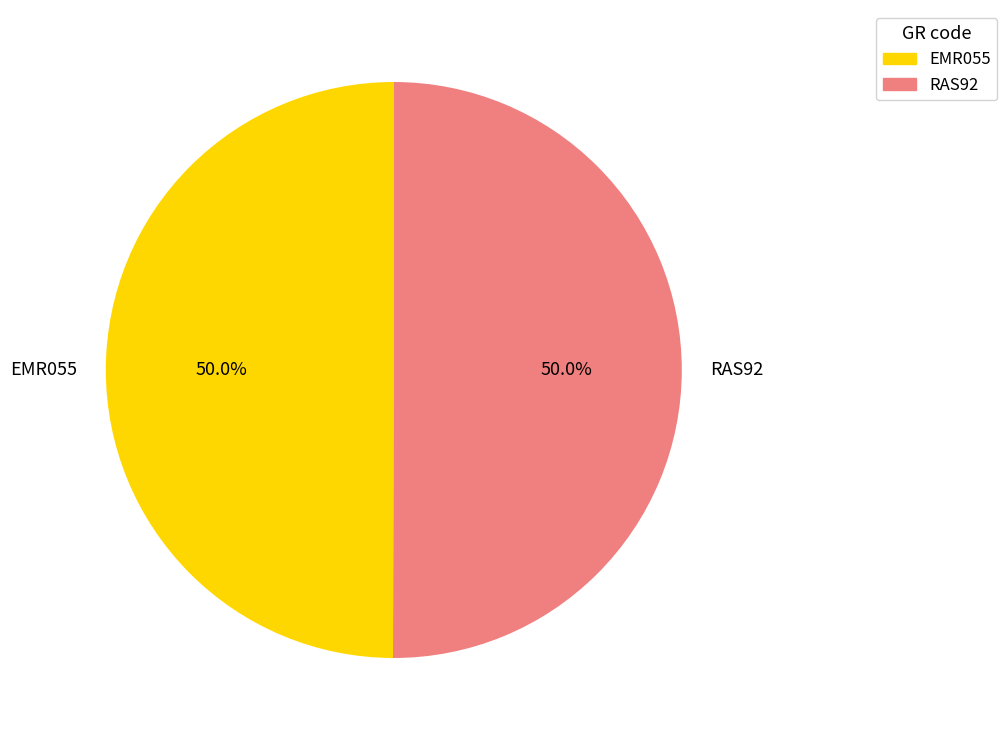

What percentage is NOT represented by RAS92?

50.0%